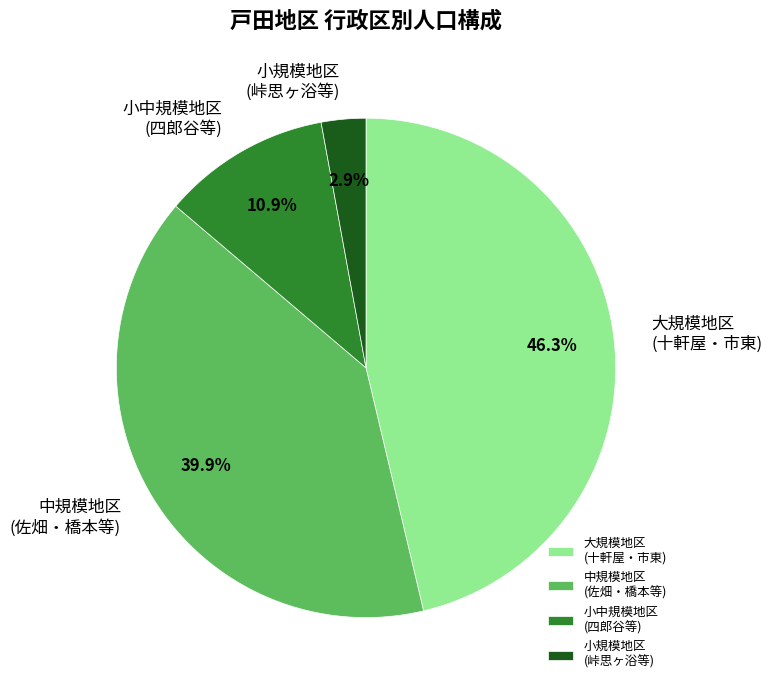

To the nearest percent, what is the average slice percentage?

25%